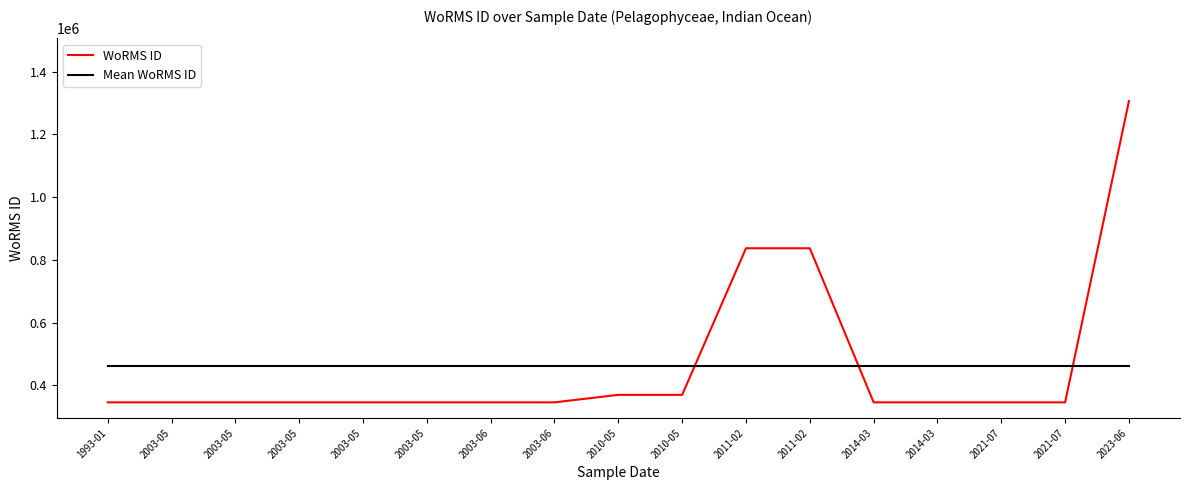

What are all the series names shown in the legend?

WoRMS ID, Mean WoRMS ID